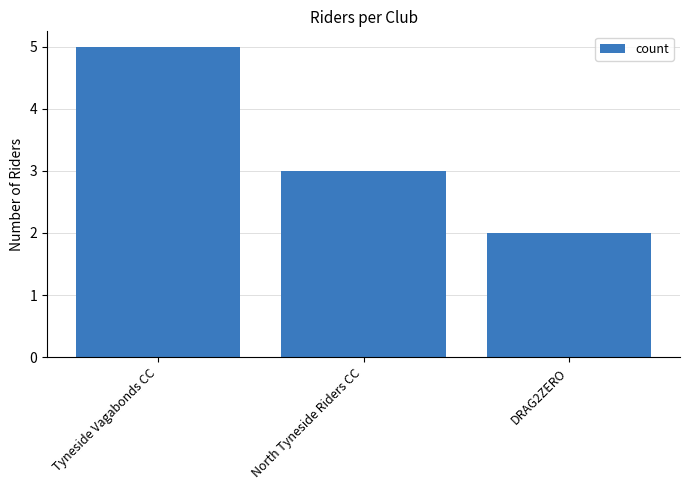

Where does the data first go above 3?

Tyneside Vagabonds CC